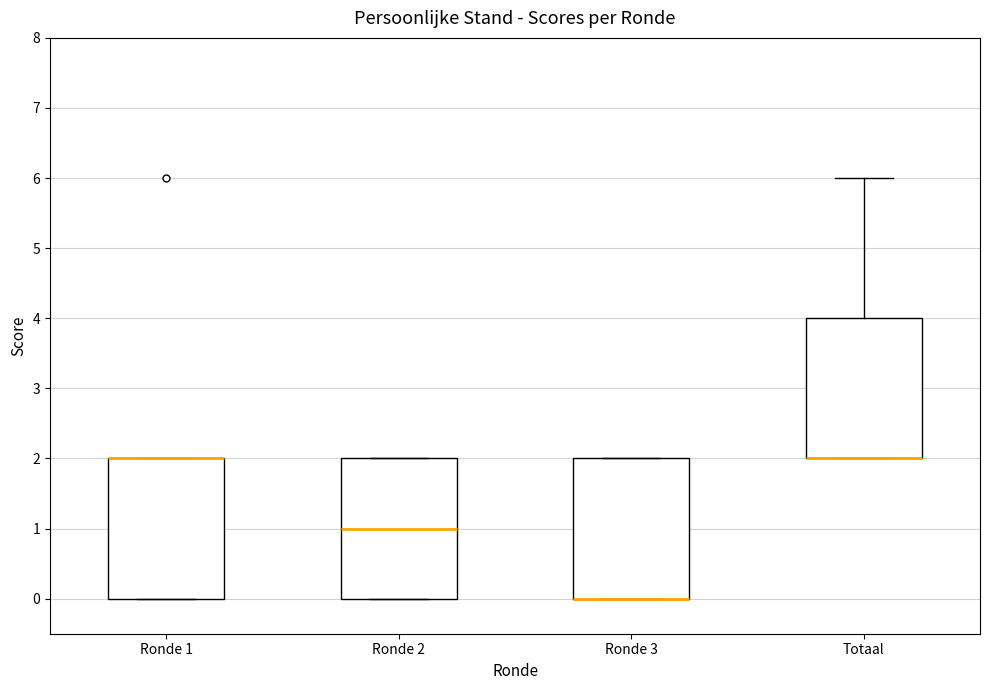

Where is the lower edge of the box for Ronde 2 on the y-axis? The values are not printed on the chart, so give them approximately, as read against the axis.

0